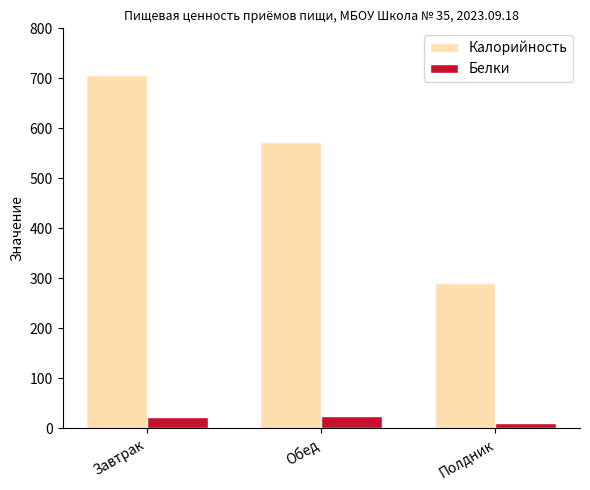

What is the difference between the Калорийность values at Завтрак and Обед?

134.2